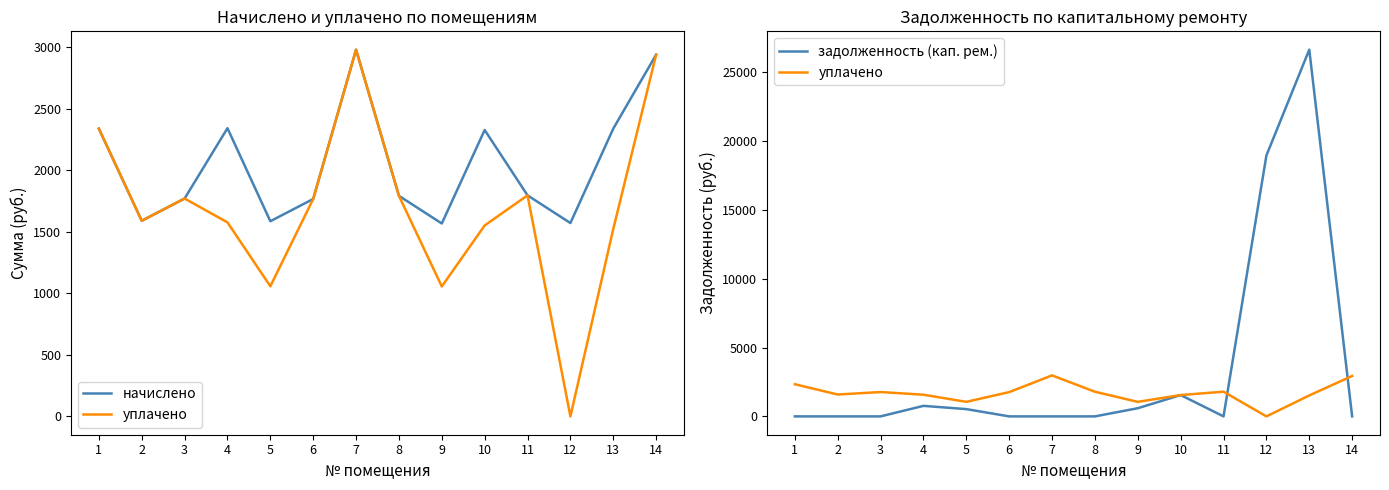

How many data points in уплачено are less than 1766?

7